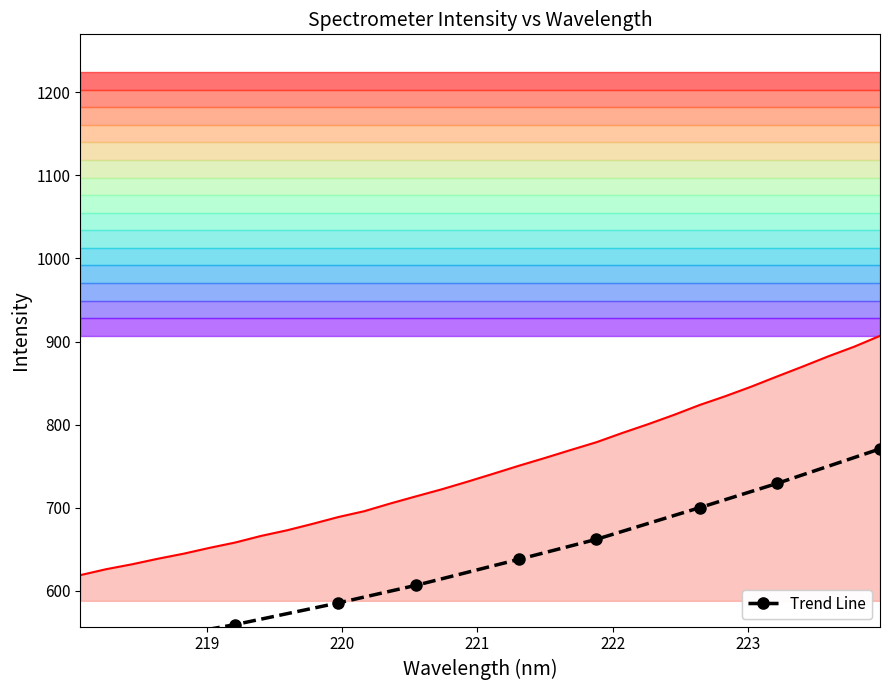

Reading left to right, what are all the values shown in this chart?

218.0596=619.0	218.2508=626.1	218.442=632.0	218.6332=638.7	218.8244=644.8	219.0156=651.8	219.2067=658.2	219.3979=666.2	219.589=672.9	219.7801=680.7	219.9712=689.0	220.1623=695.9	220.3533=705.1	220.5444=713.8	220.7354=722.3	220.9264=731.5	221.1174=741.0	221.3083=750.7	221.4993=760.0	221.6902=769.6	221.8812=779.0	222.0721=790.0	222.263=800.6	222.4538=811.8	222.6447=823.7	222.8355=834.3	223.0264=845.8	223.2172=858.0	223.408=870.0	223.5987=882.3	223.7895=893.9	223.9802=906.9